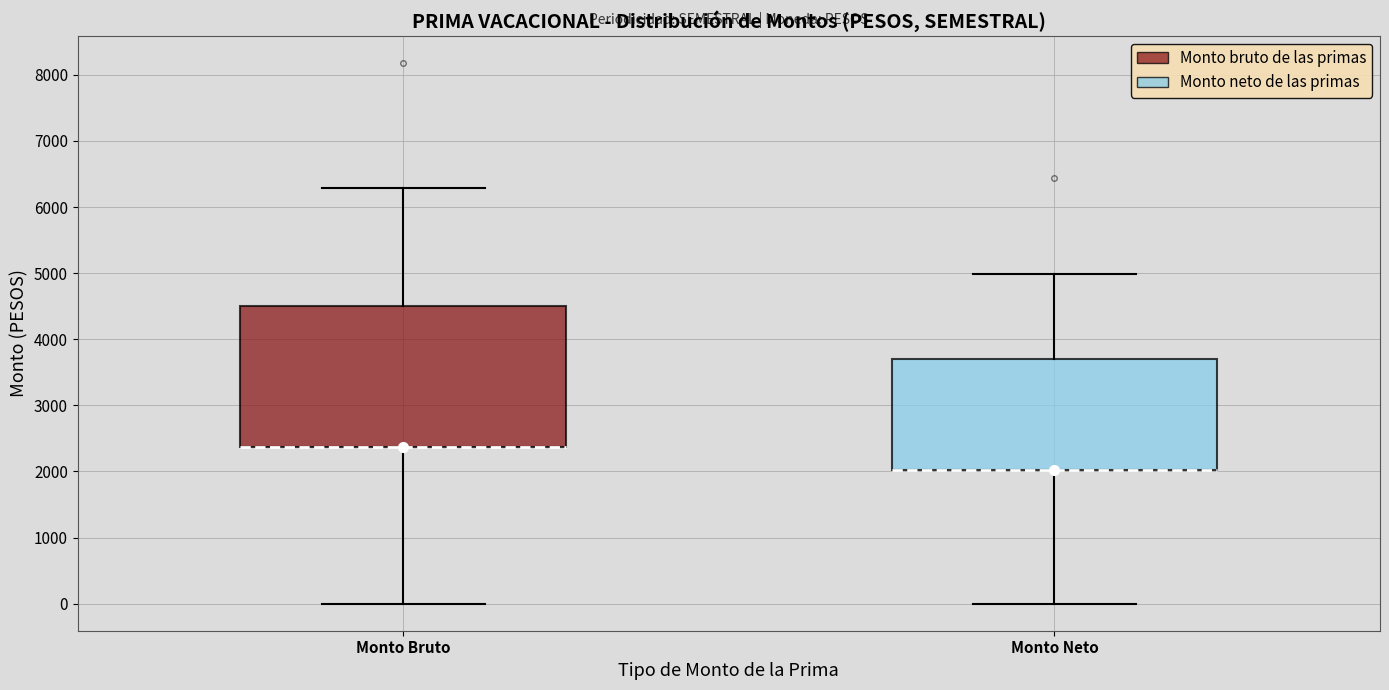

Which box is the tallest, from its lower edge to its upper edge?

Monto Bruto